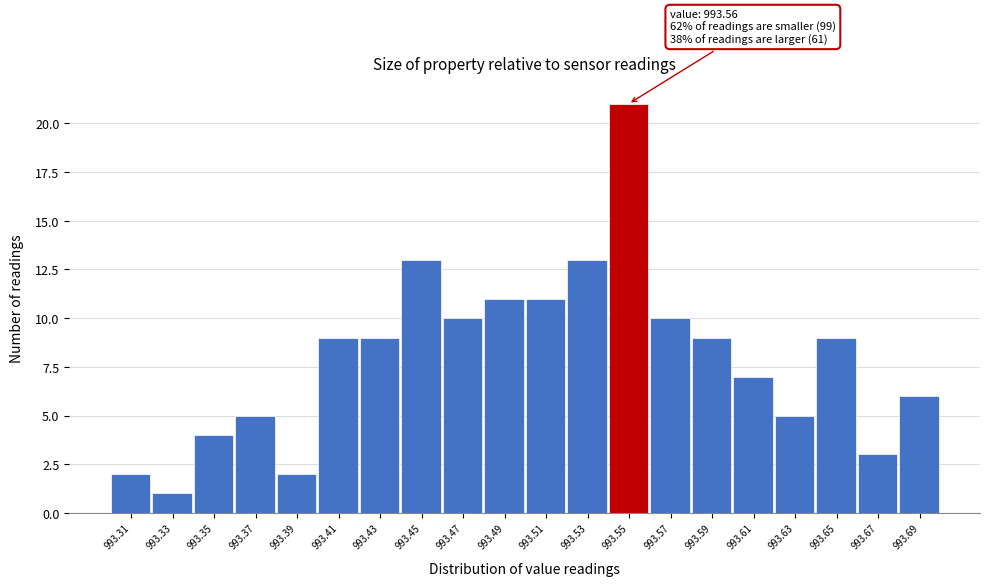

Reading left to right, what are all the values shown in this chart?

2	1	4	5	2	9	9	13	10	11	11	13	21	10	9	7	5	9	3	6